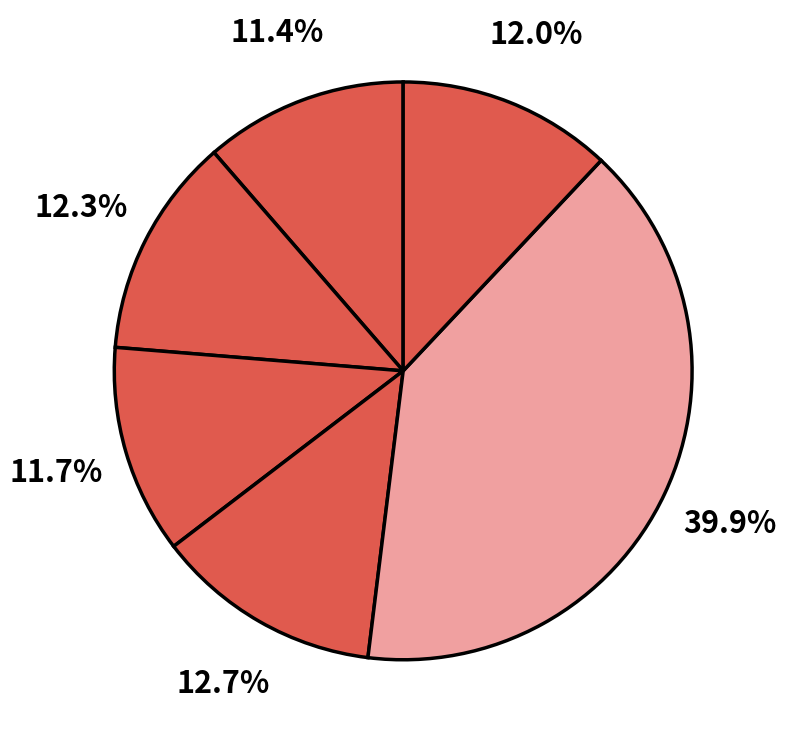

Which slice is the largest?

Orden de Compra o Contrato